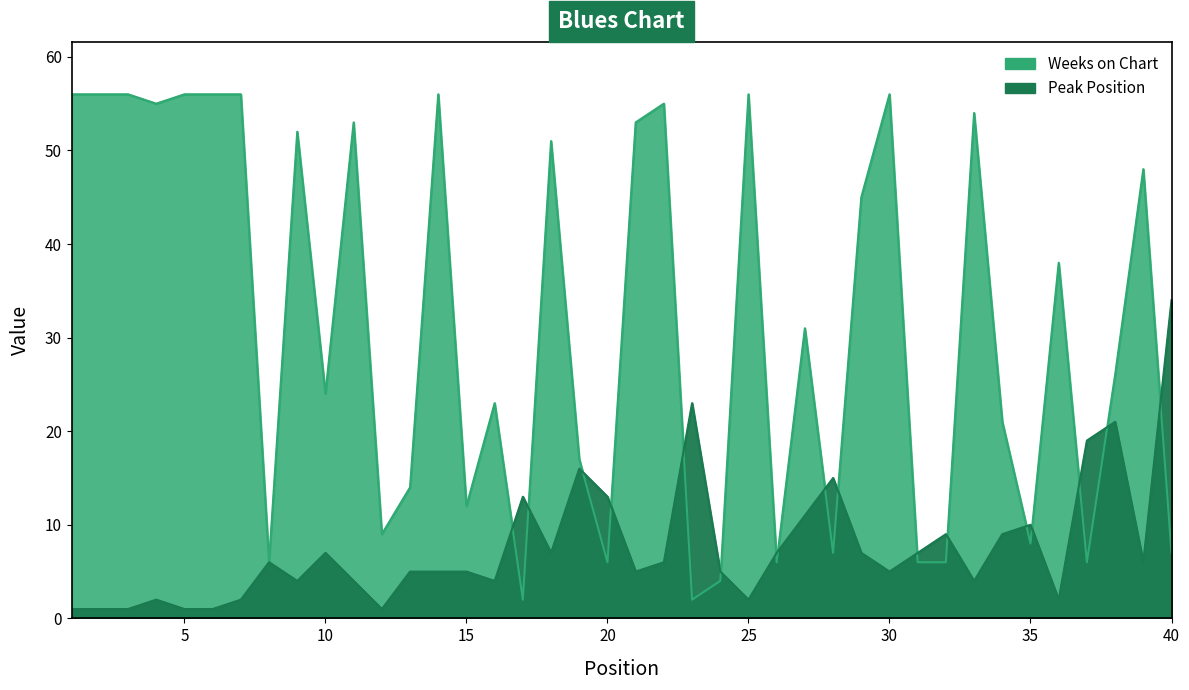

Is it true that Weeks on Chart equals 32 at 34?

False